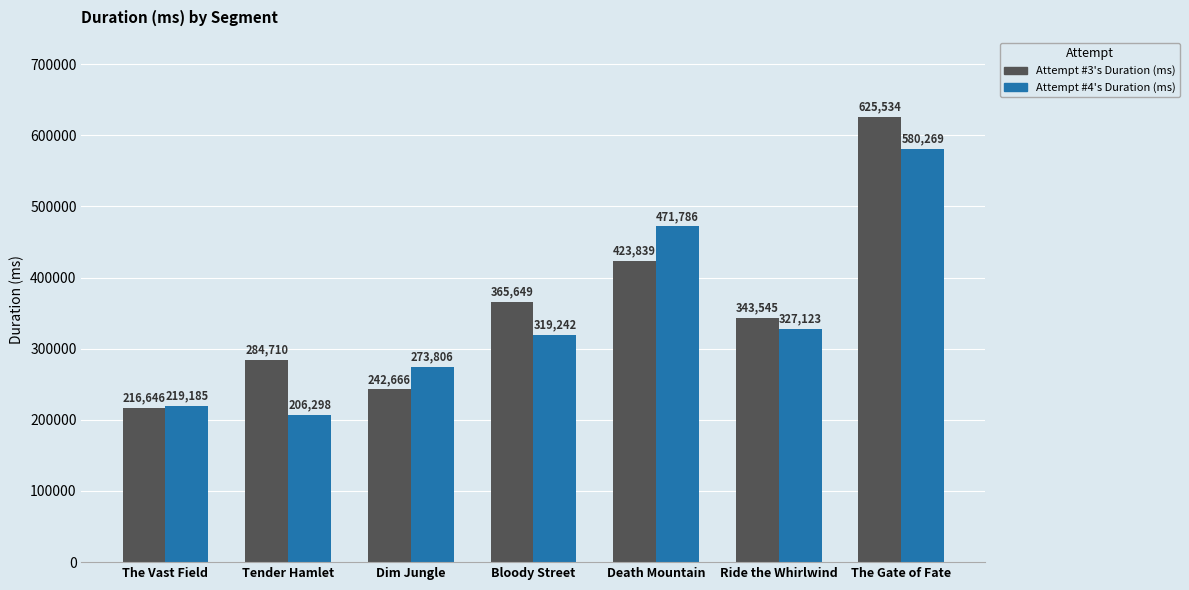

Does the chart contain stacked bars?

No